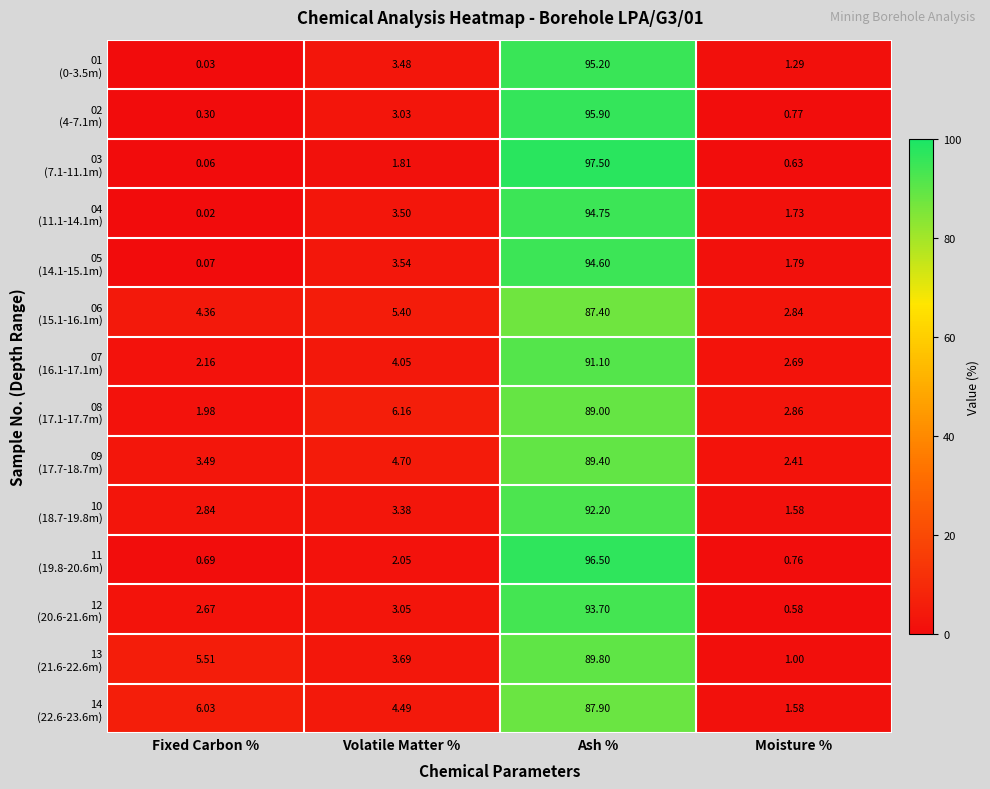

At which category is the sum across all series the highest?

Ash %